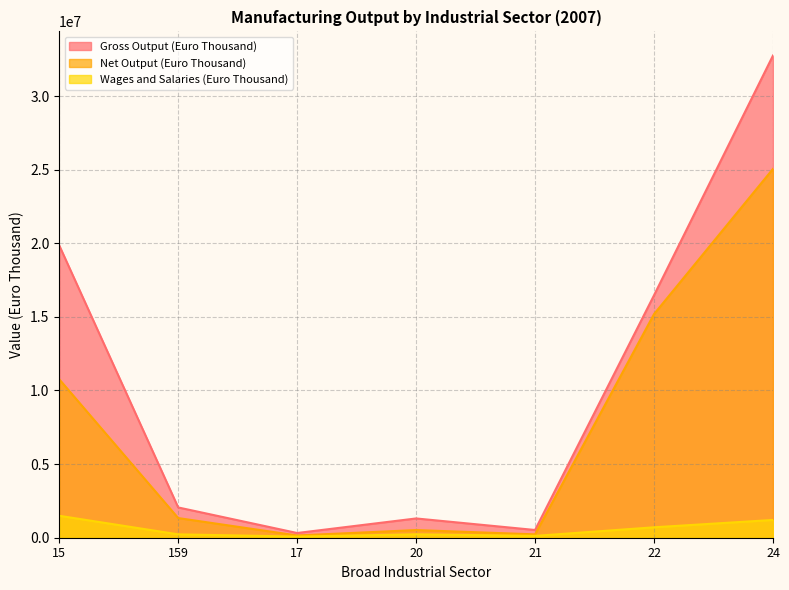

Reading left to right, list all the values displayed in this chart.

Gross Output (Euro Thousand): 15=19855174	159=2056606	17=320077	20=1308807	21=524685	22=16468656	24=32750674
Net Output (Euro Thousand): 15=10763132	159=1335277	17=152910	20=520285	21=228386	22=15188837	24=25052299
Wages and Salaries (Euro Thousand): 15=1490890	159=229060	17=77438	20=232318	21=124365	22=708233	24=1206684